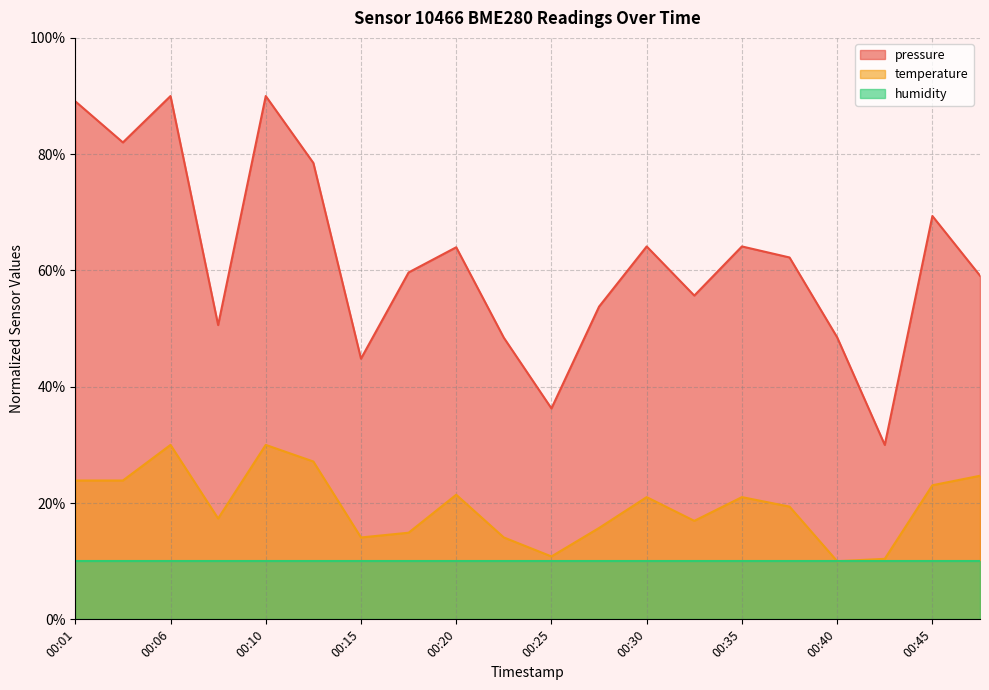

The value of pressure at 00:08 is 76.3. True or false?

False